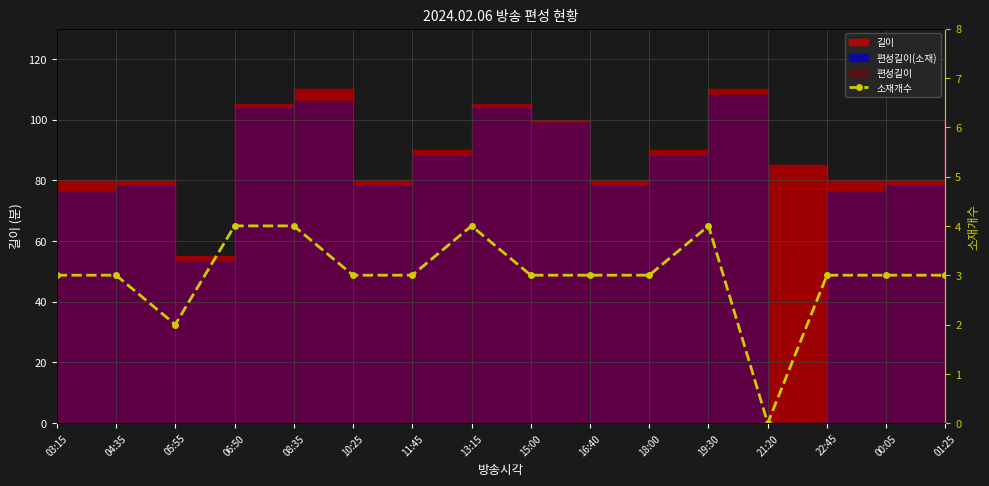

Which category has the lowest value across all series?

21:20